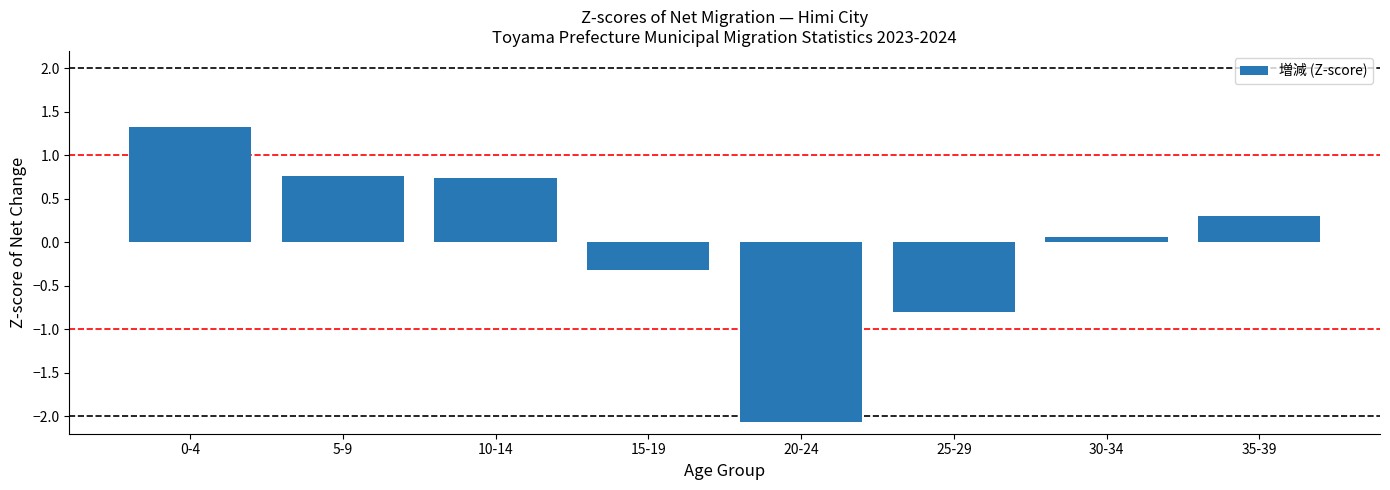

Are the bars grouped side by side (vs. stacked)?

No